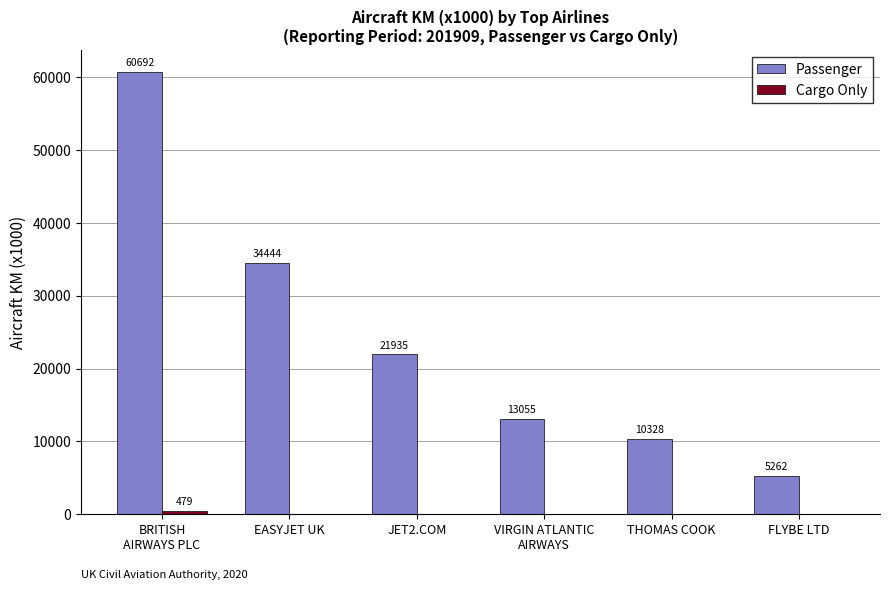

How many data points does each series have?

6